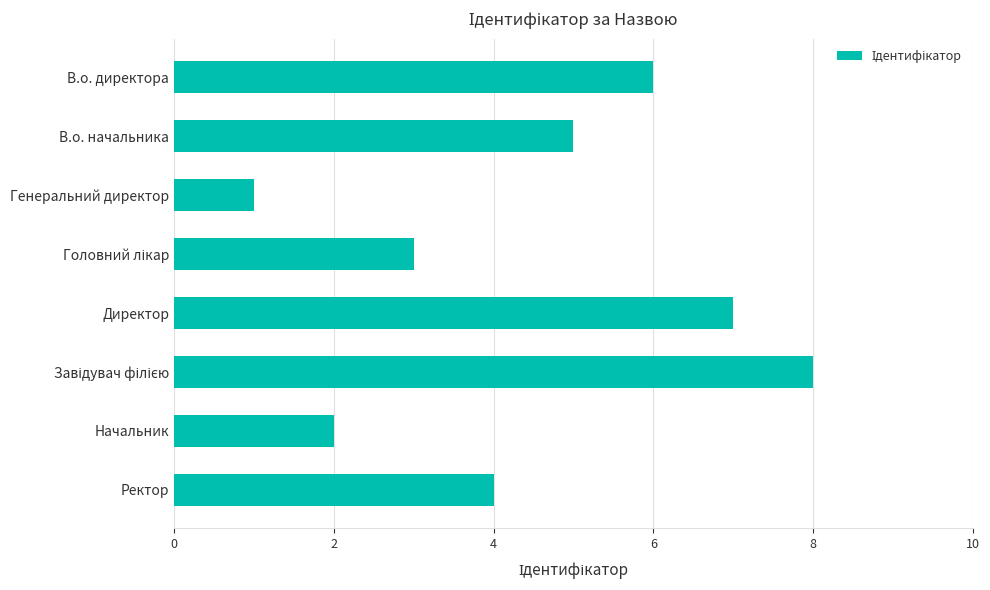

How many values are below 5?

4